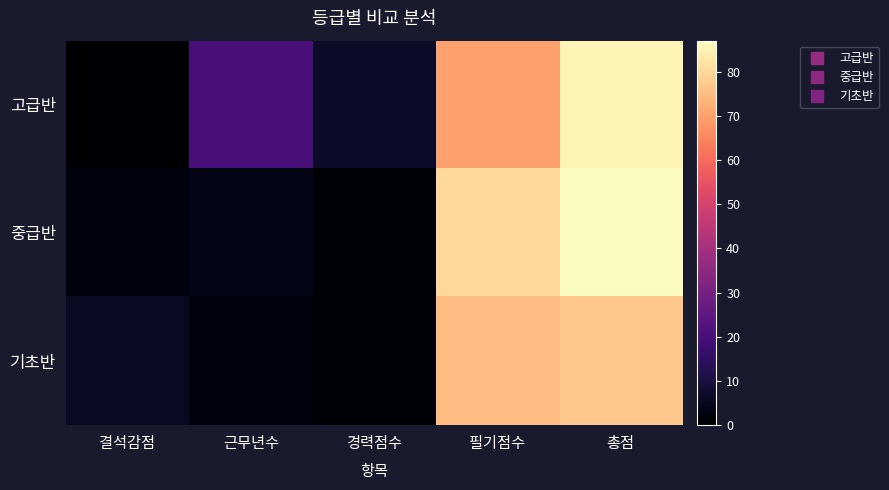

What is the difference between the highest and lowest values at 근무년수?

18